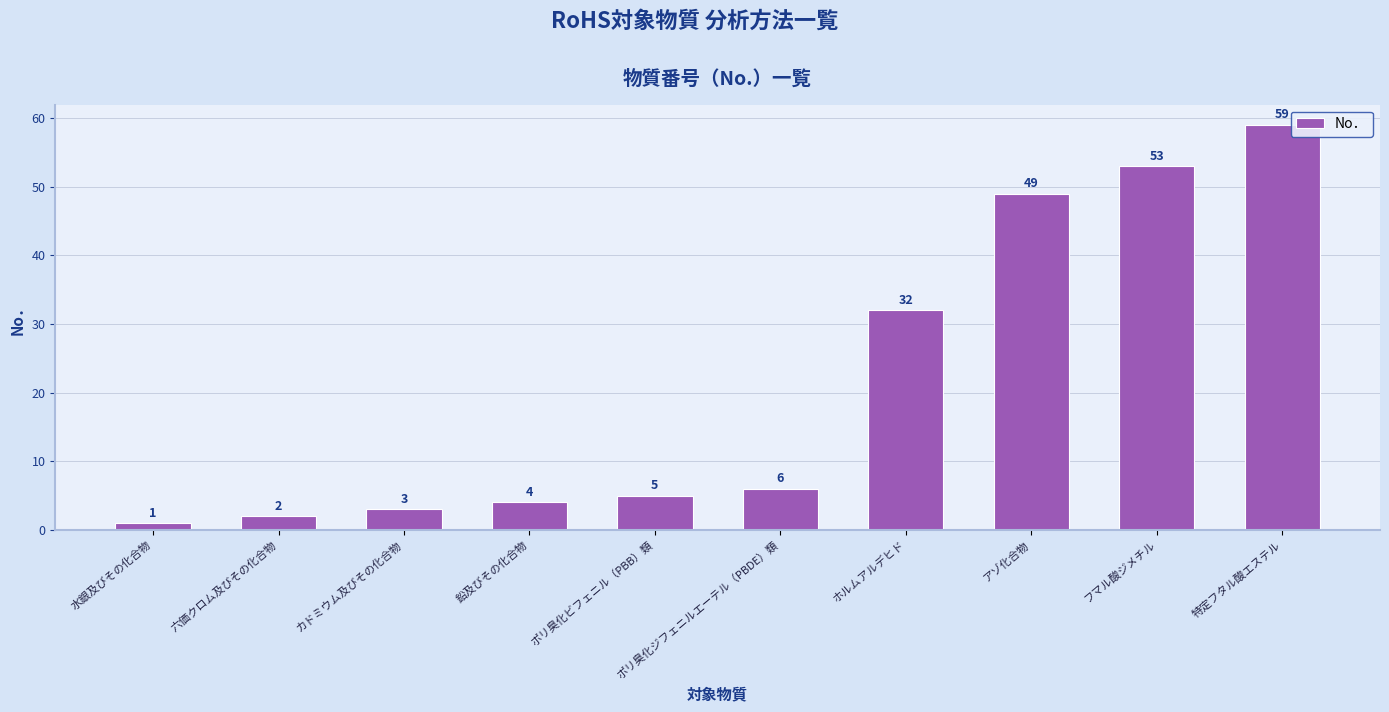

Reading left to right, what are all the values shown in this chart?

水銀及びその化合物=1	六価クロム及びその化合物=2	カドミウム及びその化合物=3	鉛及びその化合物=4	ポリ臭化ビフェニル（PBB）類=5	ポリ臭化ジフェニルエーテル（PBDE）類=6	ホルムアルデヒド=32	アゾ化合物=49	フマル酸ジメチル=53	特定フタル酸エステル=59